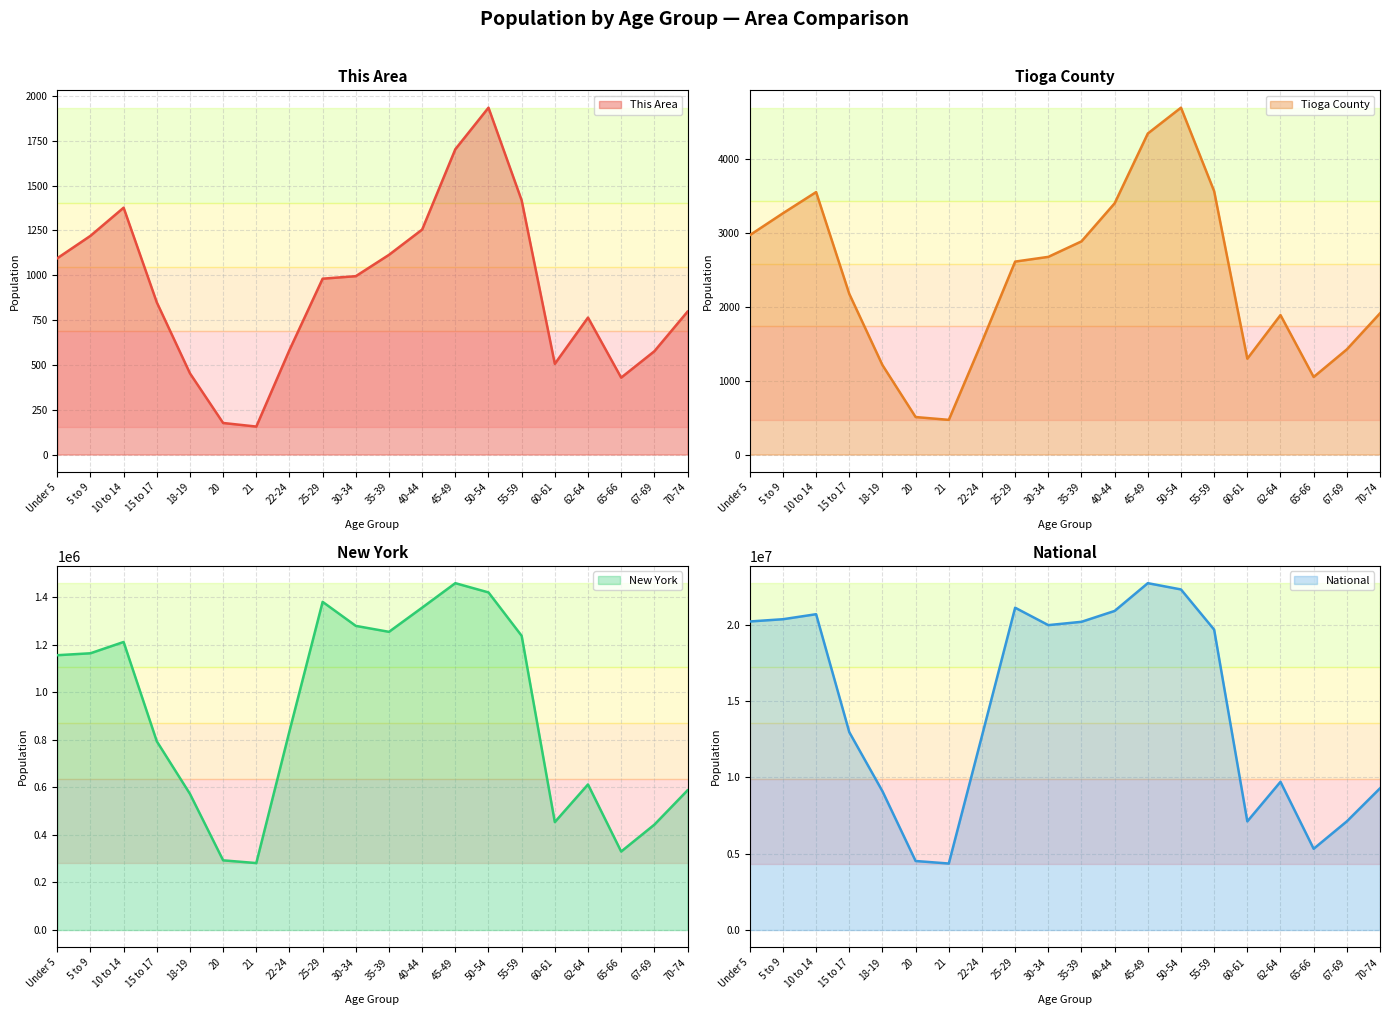

Is it true that New York equals 1803201 at 10 to 14?

False